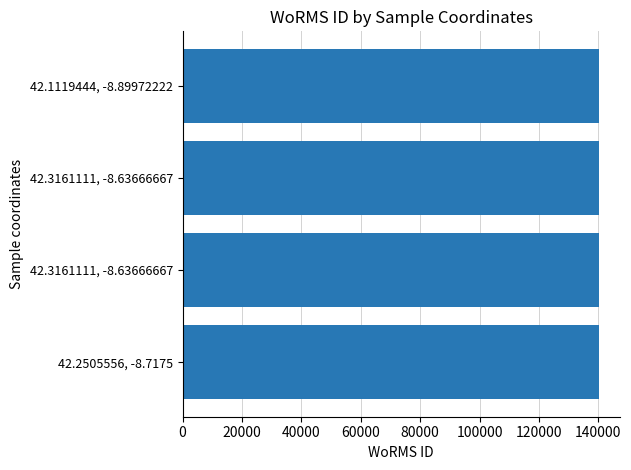

What is the smallest value displayed?

140261